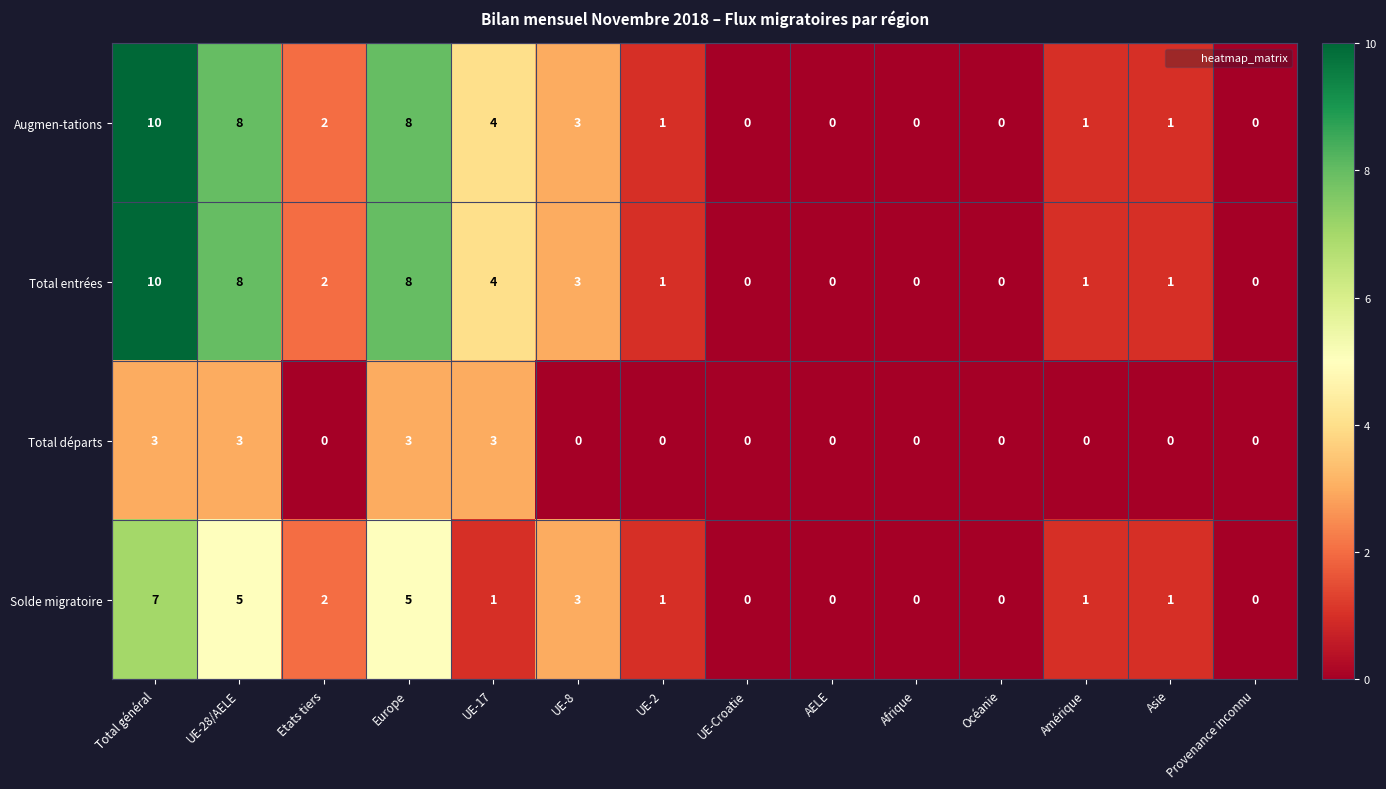

What is the difference between the highest and lowest values at UE-28/AELE?

5